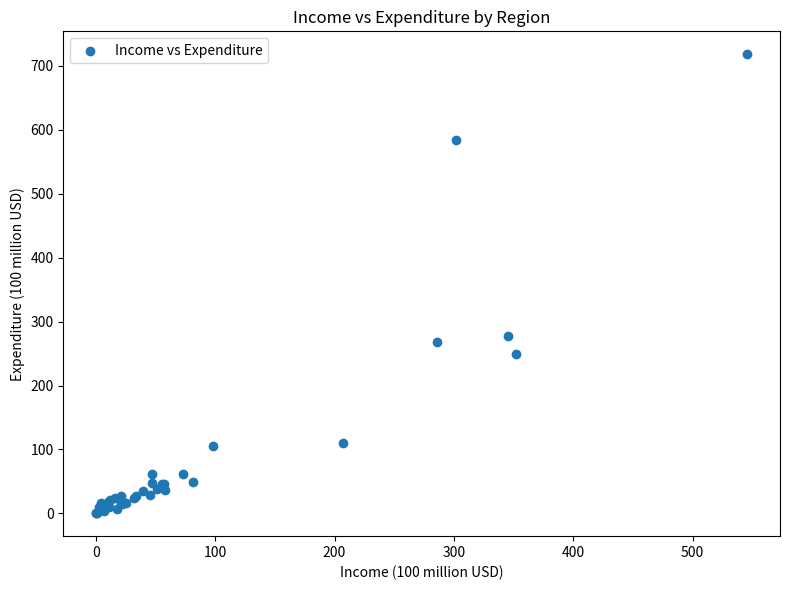

What Y value in the scatter plot is closest to 359?

277.1